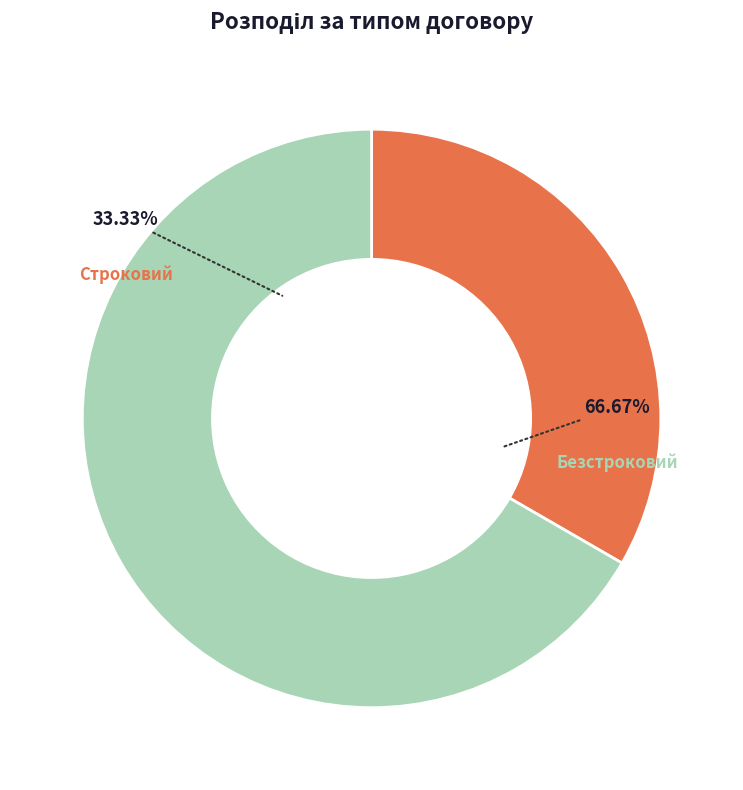

What is the smallest slice in the pie chart?

Строковий